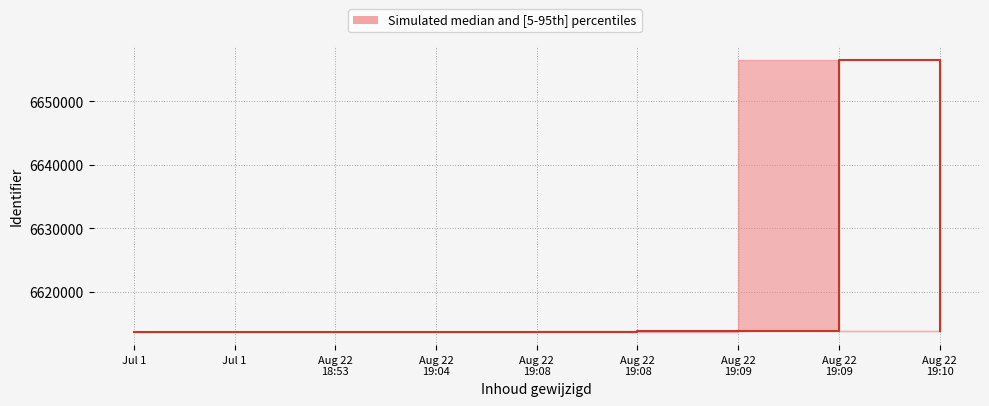

What is the sum of all values?

59566378